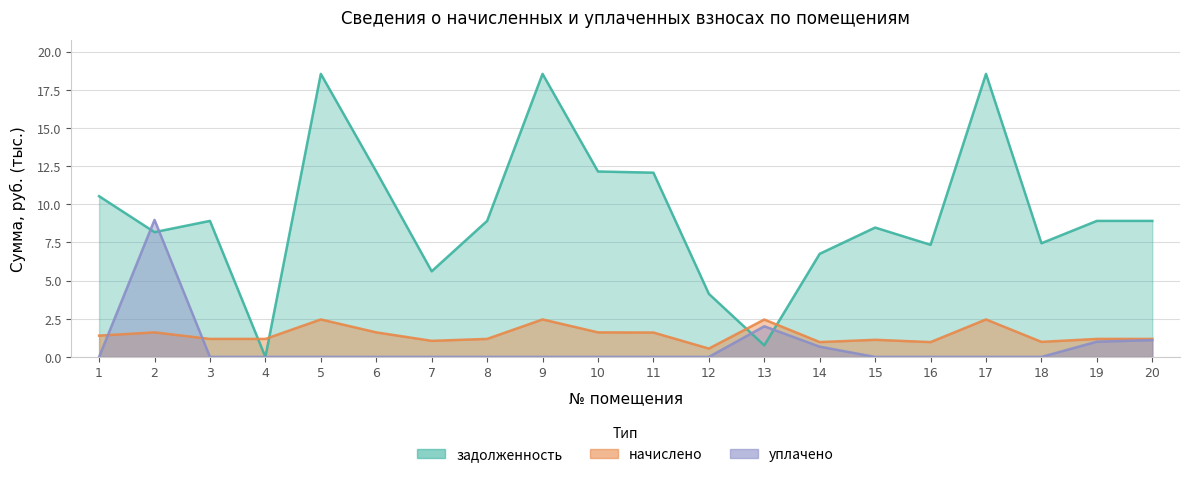

What is the difference between the maximum and minimum values in the уплачено series?

9.0